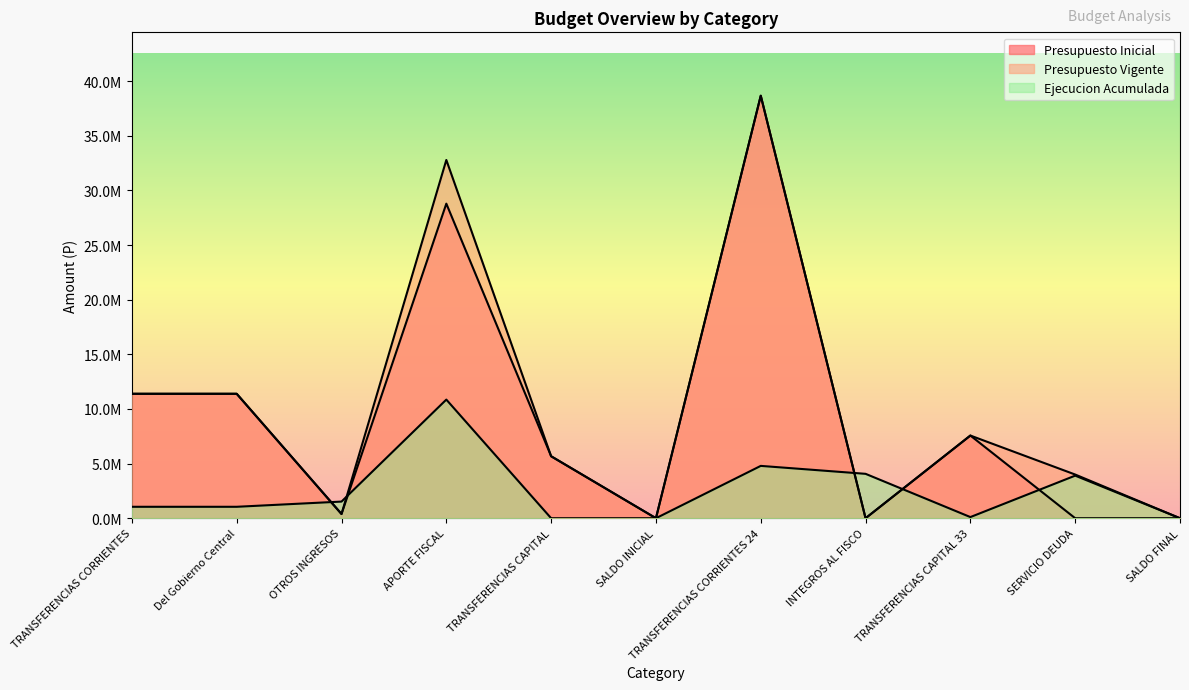

What is the average value of the Ejecucion Acumulada series?

2484622